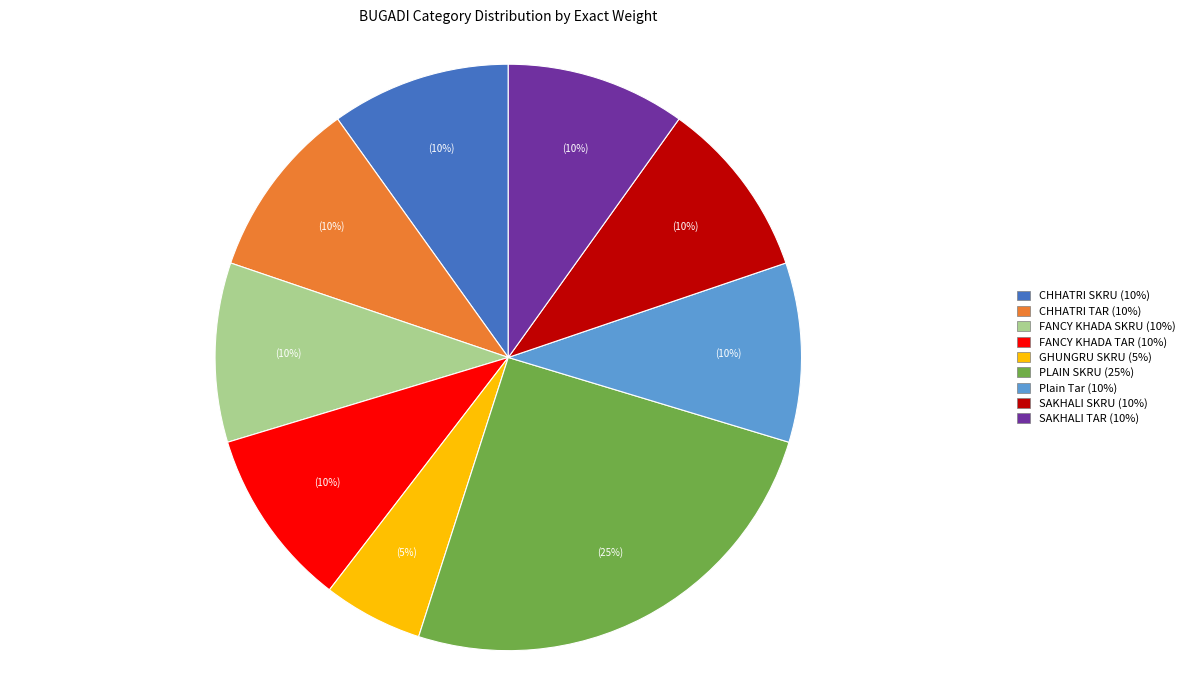

To the nearest percent, what portion does SAKHALI SKRU represent?

10%